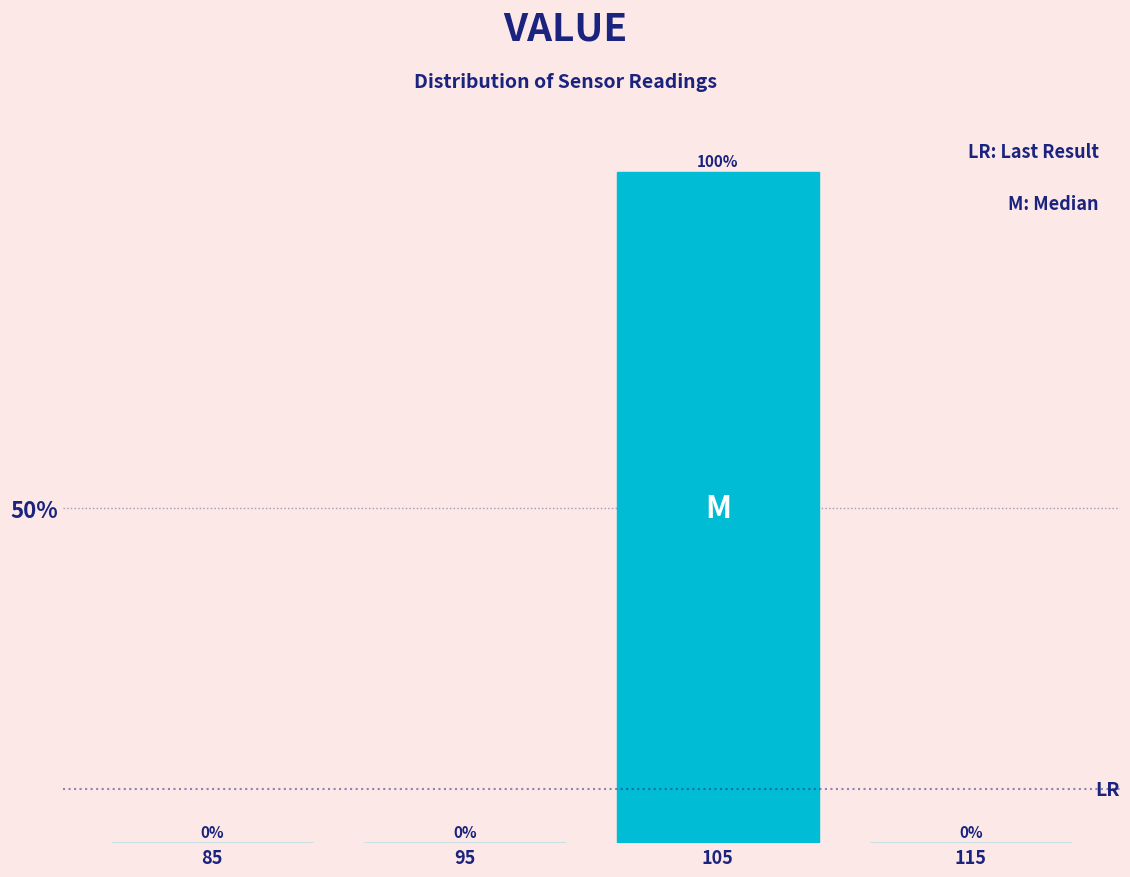

What is the height of the bar covering 100 to 110 on the x-axis?

100